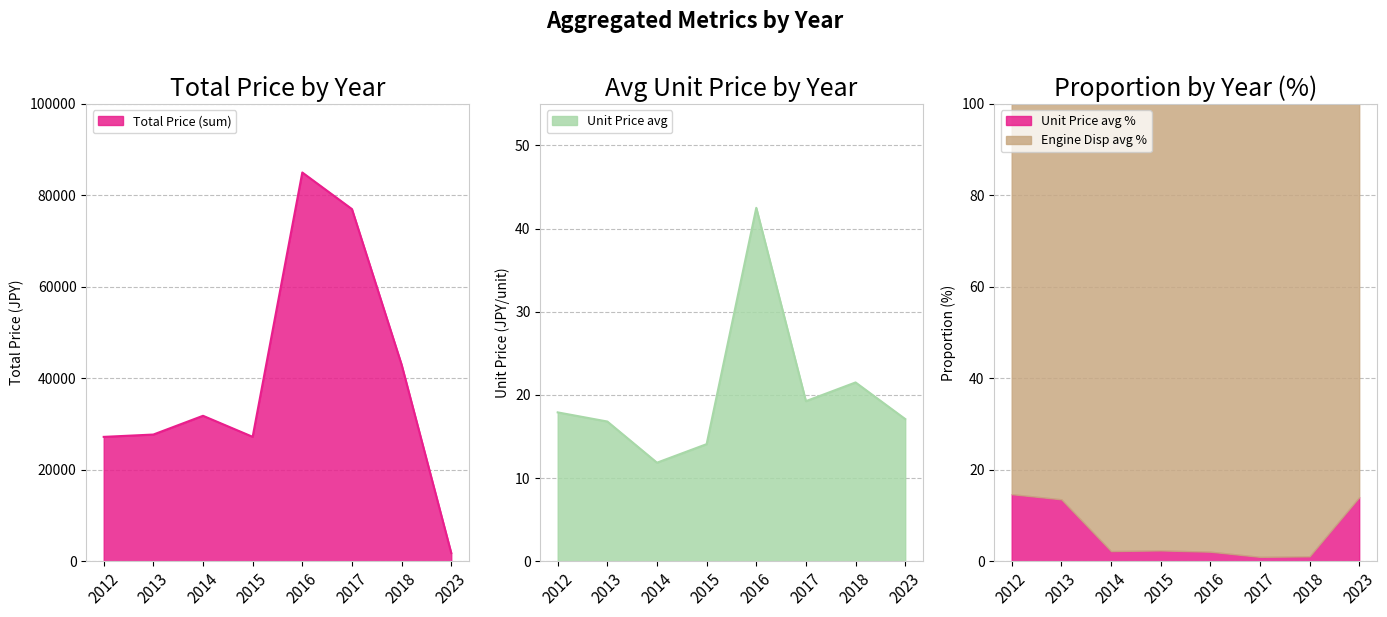

At which label does Total Price (sum) reach its minimum?

2023